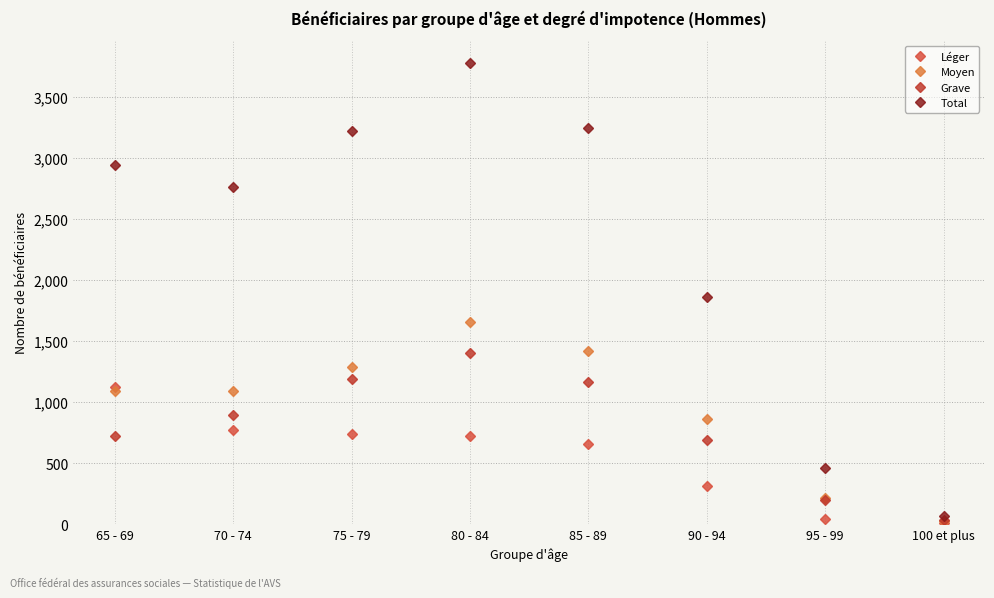

What are all the series names shown in the legend?

Léger, Moyen, Grave, Total